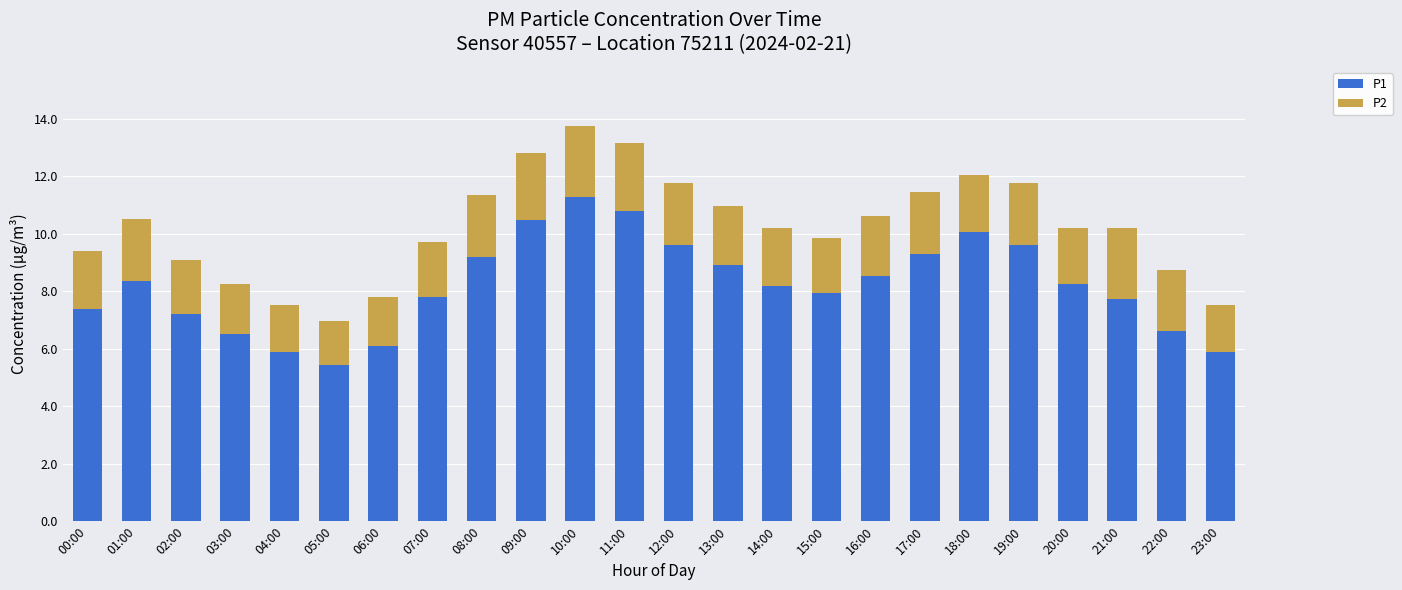

What is the total value across all series at 18:00?

12.1